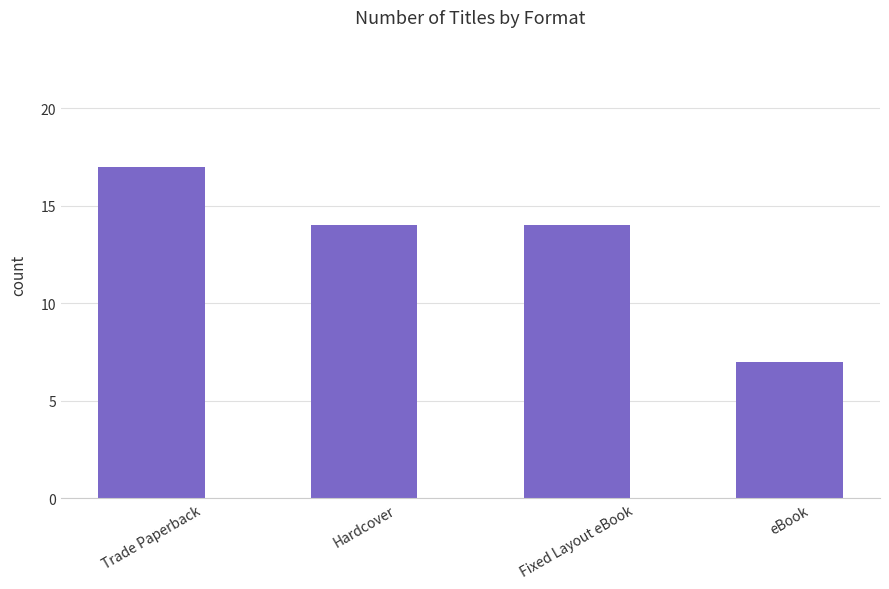

Reading left to right, transcribe all the data shown in this chart.

17	14	14	7